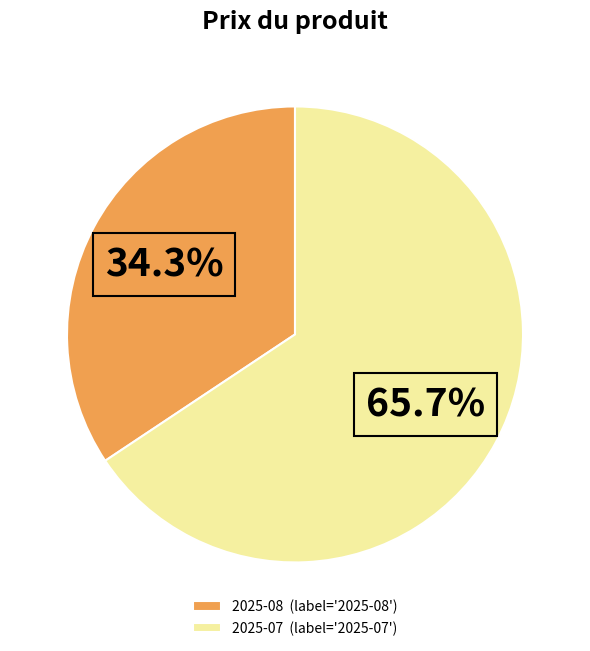

Between 2025-07 (label='2025-07') and 2025-08 (label='2025-08'), which is larger?

2025-07 (label='2025-07')